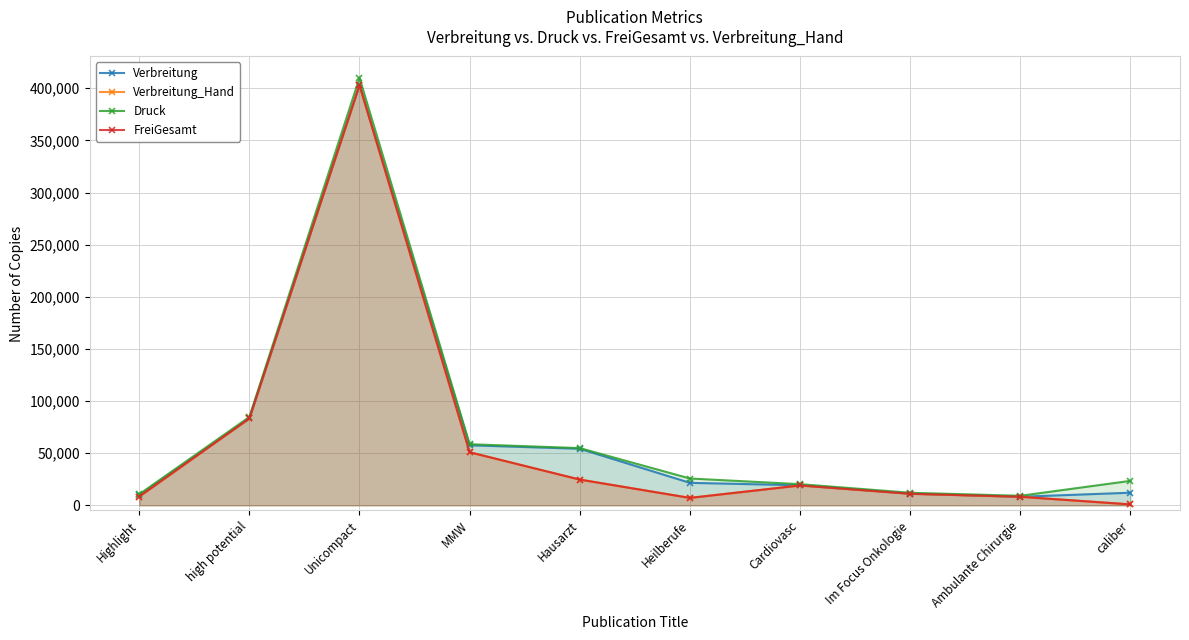

True or false: Verbreitung has a value of 54198 at Hausarzt.

True